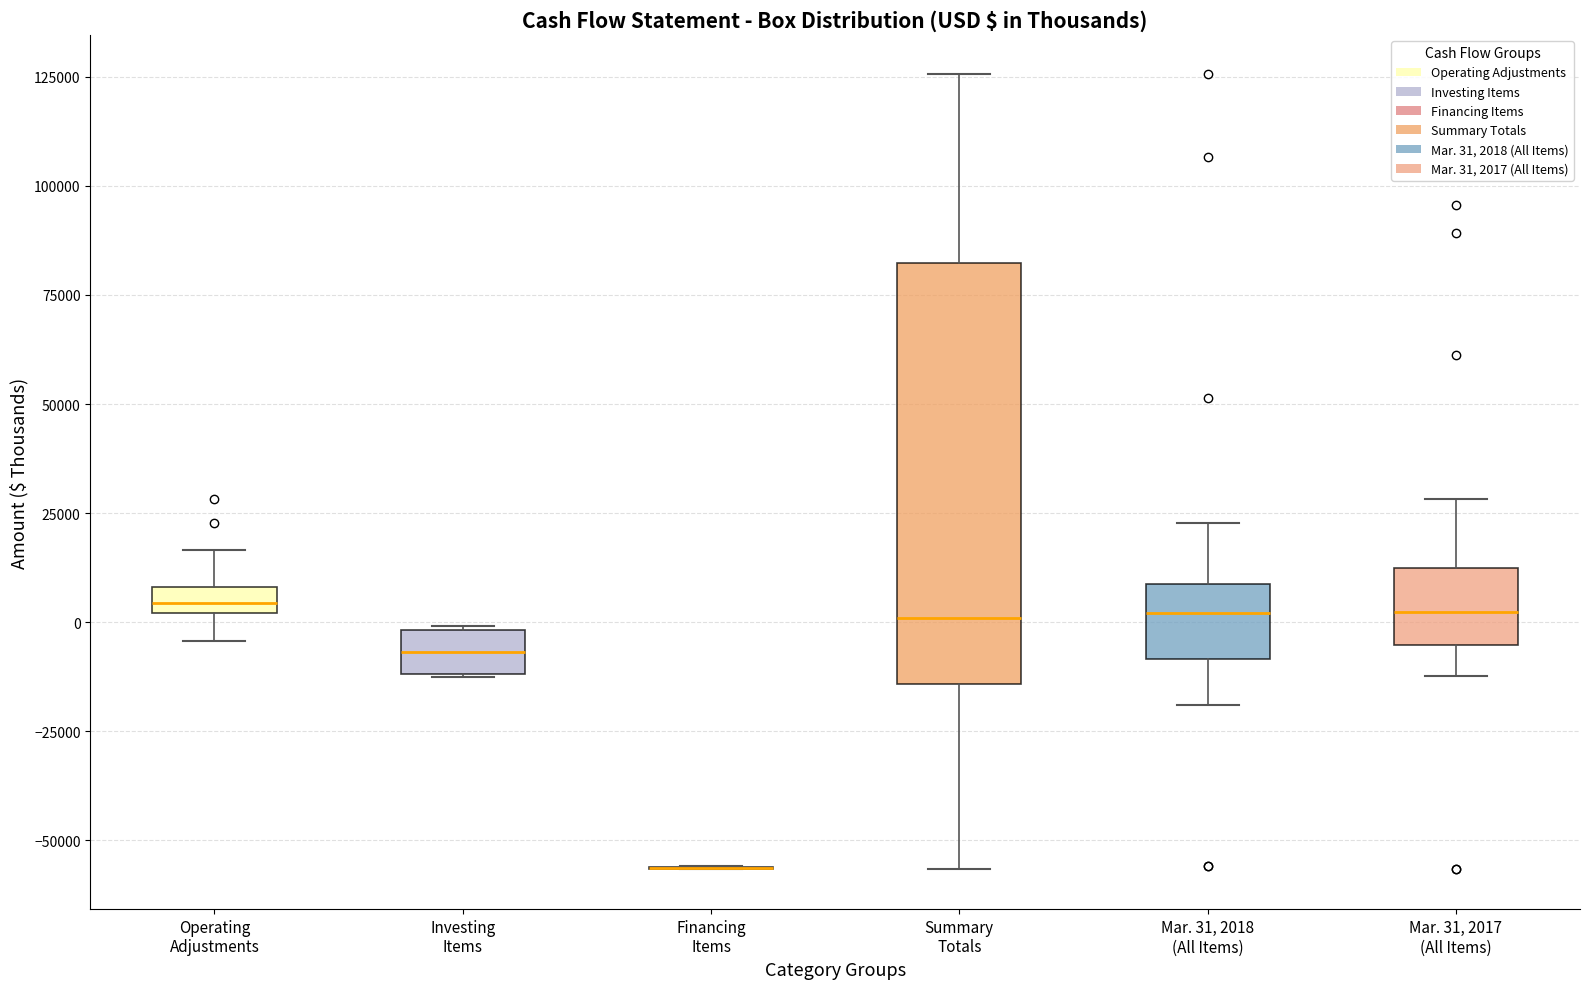

Which box is the tallest, from its lower edge to its upper edge?

Summary Totals